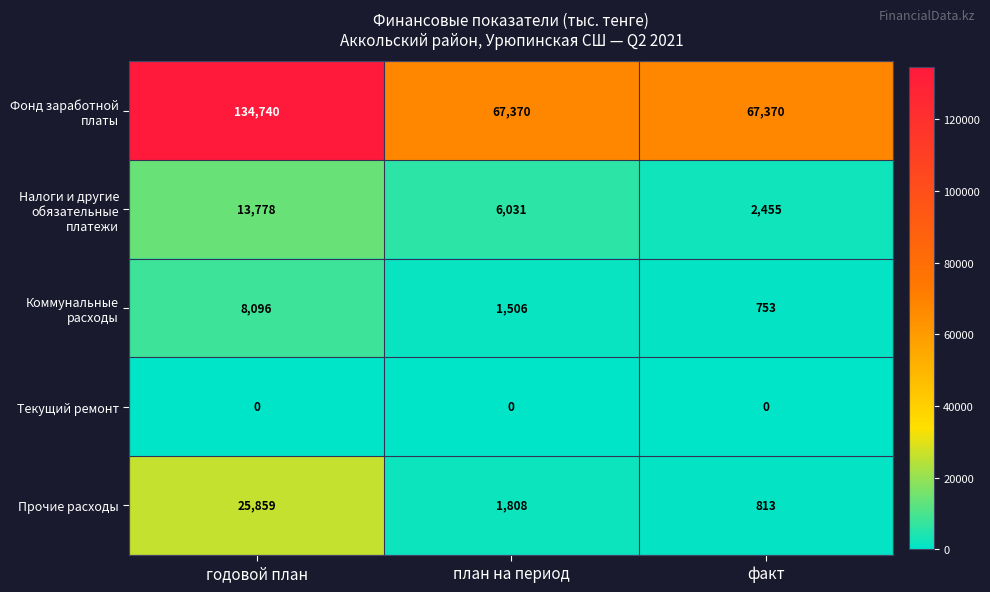

Reading left to right, transcribe all the data shown in this chart.

Фонд заработной платы: годовой план=134740	план на период=67370	факт=67370
Налоги и другие обязательные платежи: годовой план=13778	план на период=6031	факт=2455
Коммунальные расходы: годовой план=8096	план на период=1506	факт=753
Текущий ремонт: годовой план=0	план на период=0	факт=0
Прочие расходы: годовой план=25859	план на период=1808	факт=813